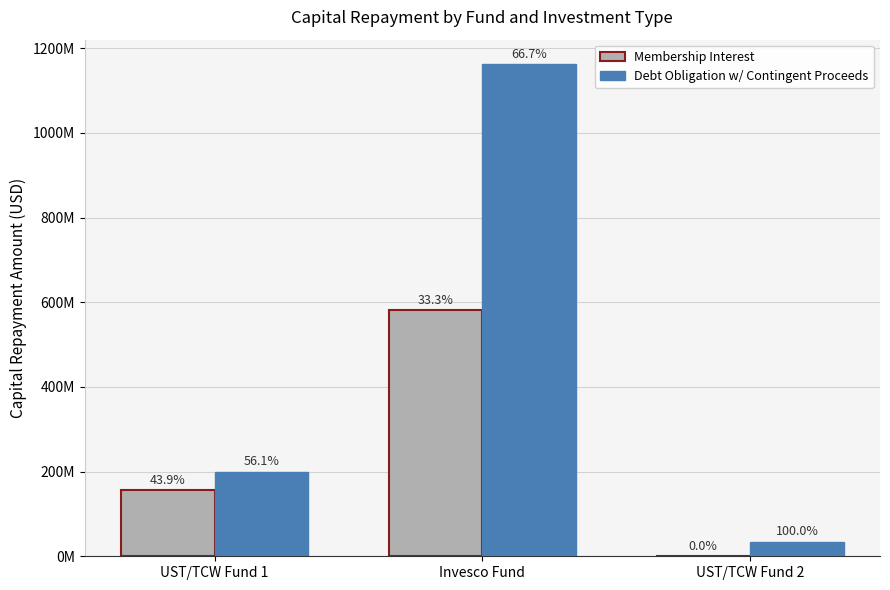

Are the bars horizontal?

No